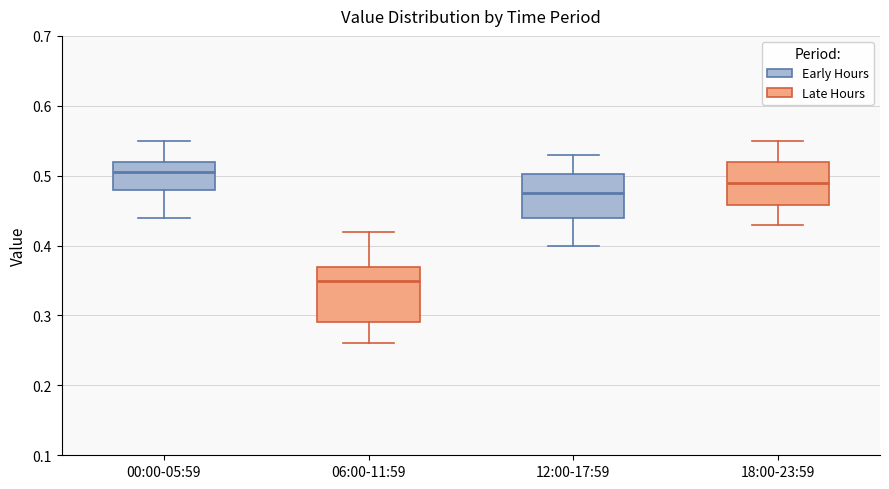

Reading left to right, transcribe this box plot: for each box, give where its median line is, the range the box spans, and where its two whiskers end, as read against the y-axis. The values are not printed on the chart, so give them approximately, as read against the axis.

00:00-05:59: median 0.51, box 0.48 to 0.52, whiskers 0.44 to 0.55
06:00-11:59: median 0.35, box 0.29 to 0.37, whiskers 0.26 to 0.42
12:00-17:59: median 0.48, box 0.44 to 0.50, whiskers 0.40 to 0.53
18:00-23:59: median 0.49, box 0.46 to 0.52, whiskers 0.43 to 0.55